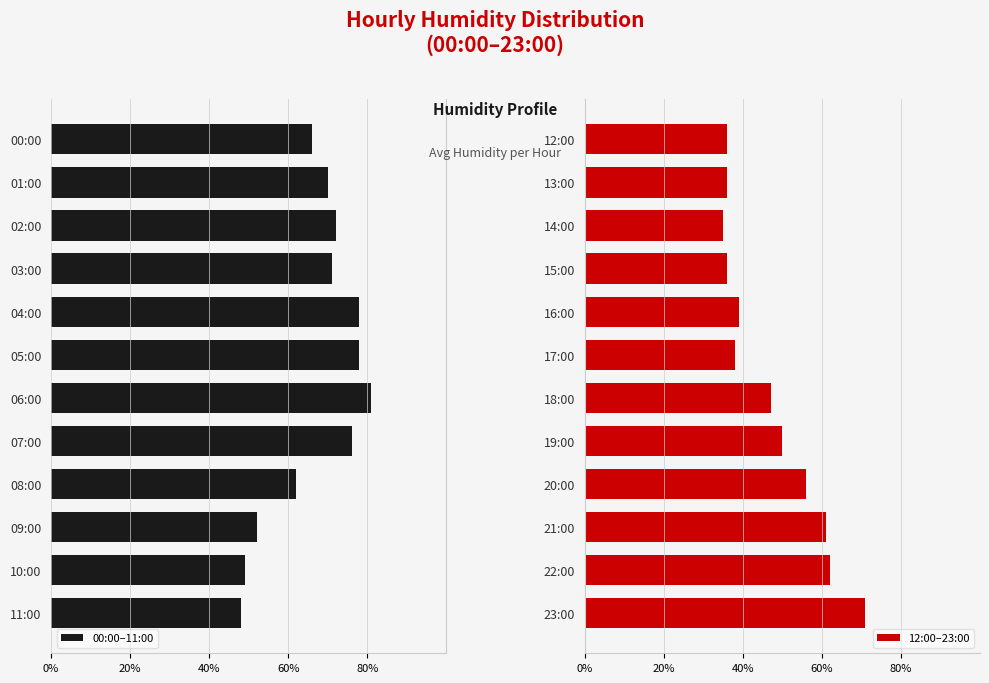

What is the average value of the 12:00–23:00 series?

47